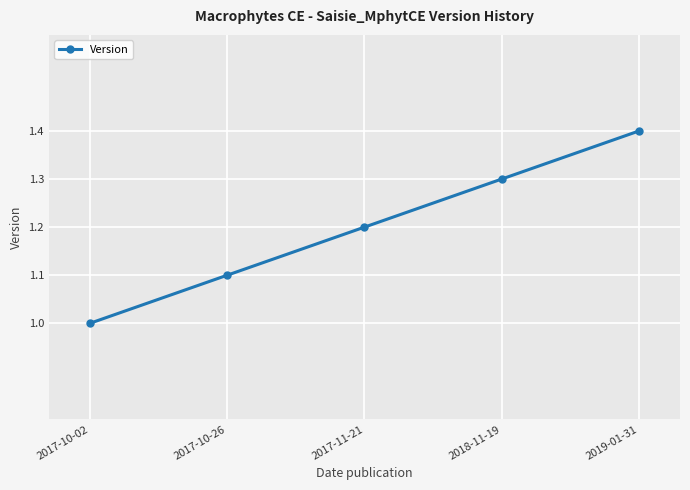

Is it true that the value at 2017-10-26 is 1.1?

True